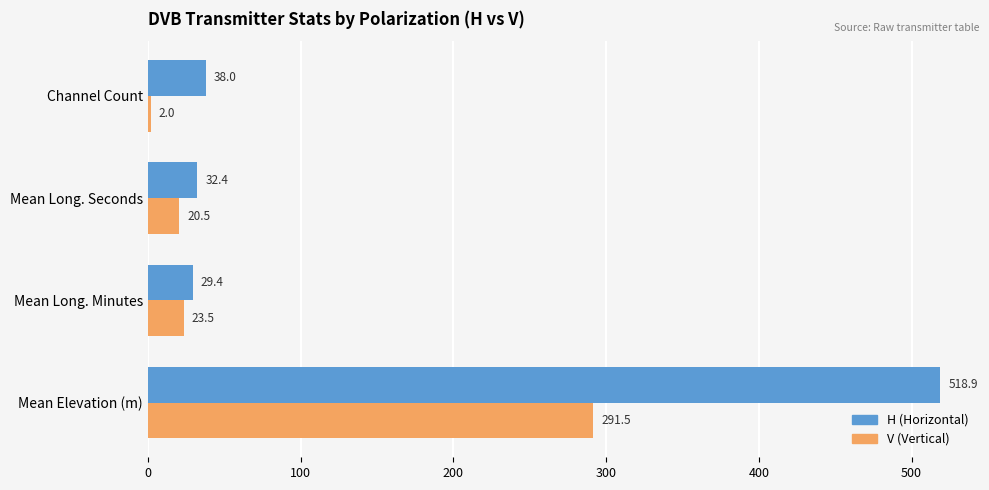

What is the average value of the H (Horizontal) series?

154.7